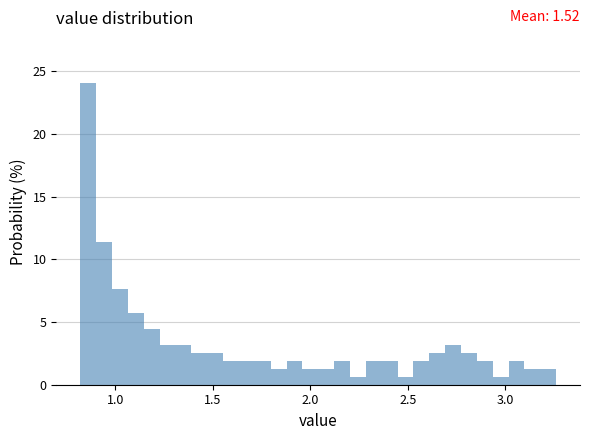

Read against the x-axis, roughly where is the centre of the tallest bar?

0.85